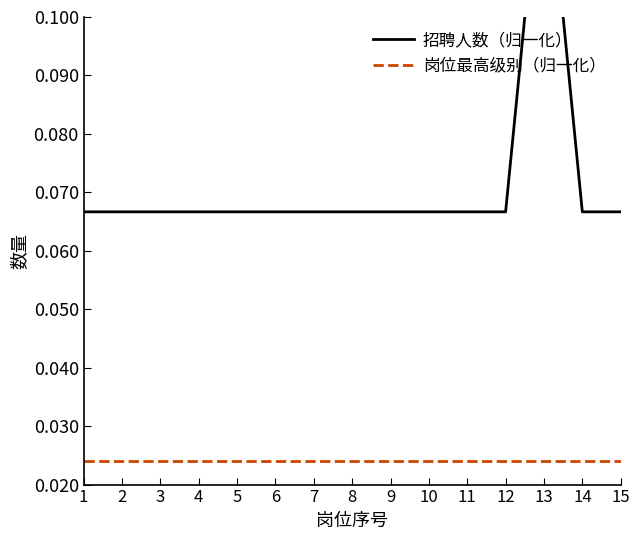

Is it true that 招聘人数（归一化） equals 0.0 at 5?

False